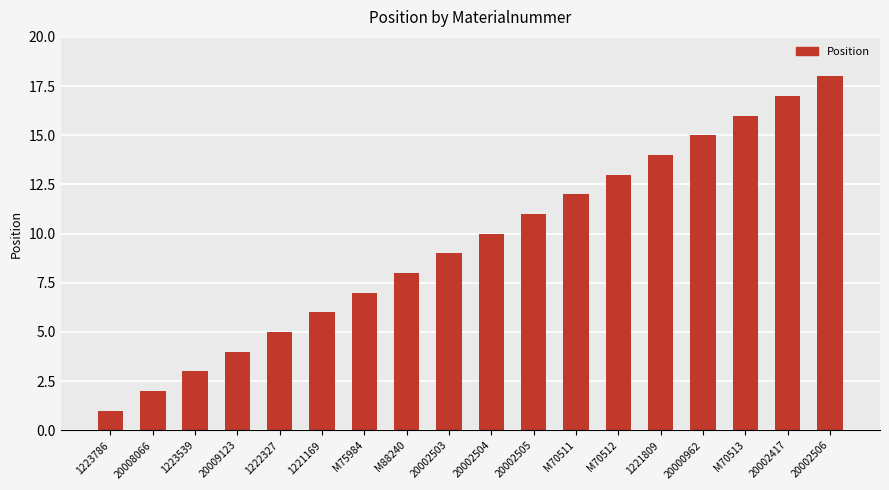

What is the minimum value shown in the chart?

1